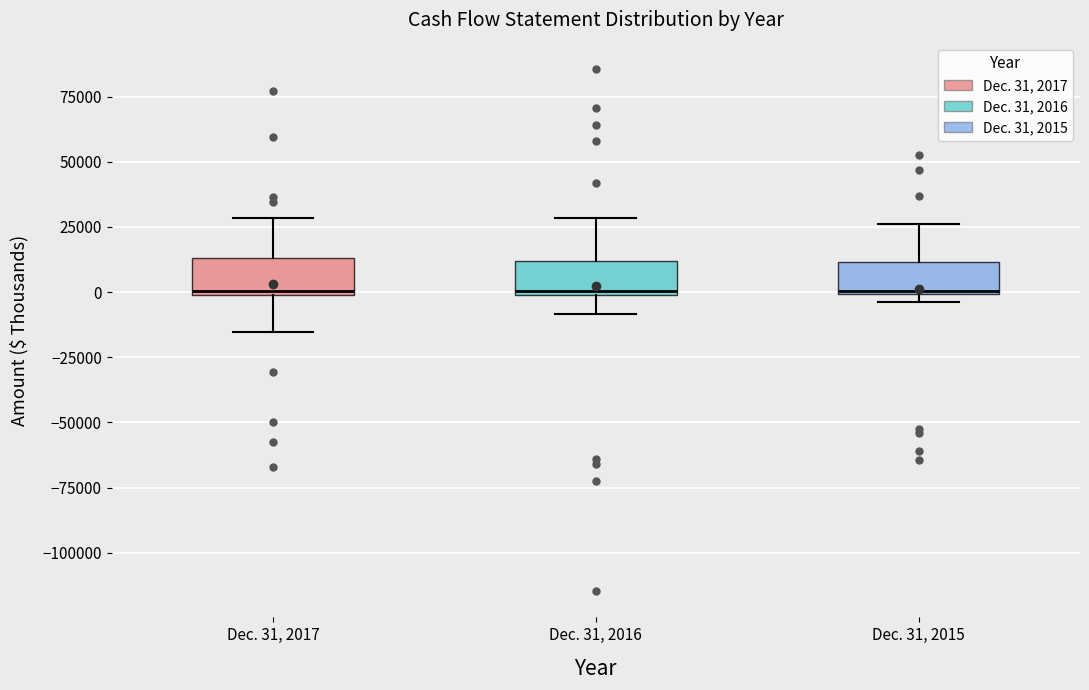

Reading left to right, read every box against the y-axis: the position of its median line, the range the box covers, and the ends of its whiskers. The values are not printed on the chart, so give them approximately, as read against the axis.

Dec. 31, 2017: median 0, box 0 to 15000, whiskers -15000 to 30000
Dec. 31, 2016: median 0 (just above the box's lower edge), box 0 to 10000, whiskers -10000 to 30000
Dec. 31, 2015: median 0, box 0 to 10000, whiskers -5000 to 25000